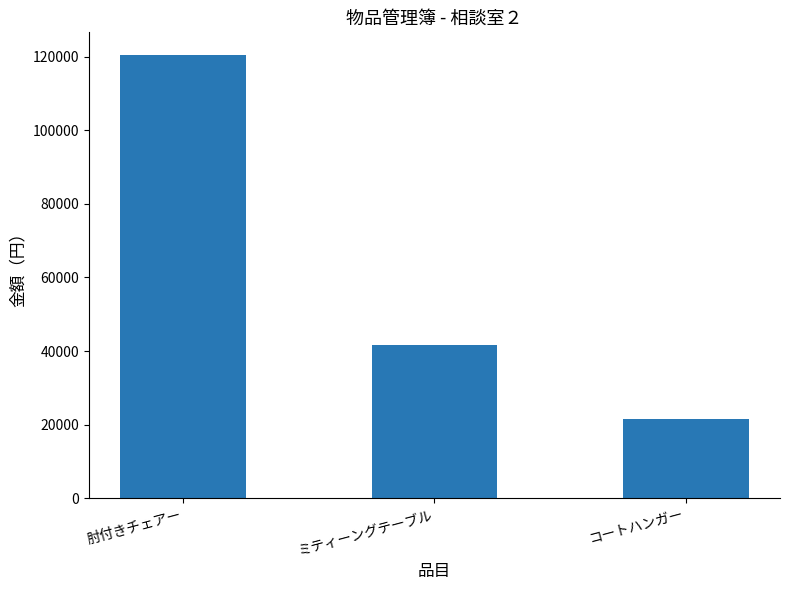

How many values are between 21515 and 120575?

3